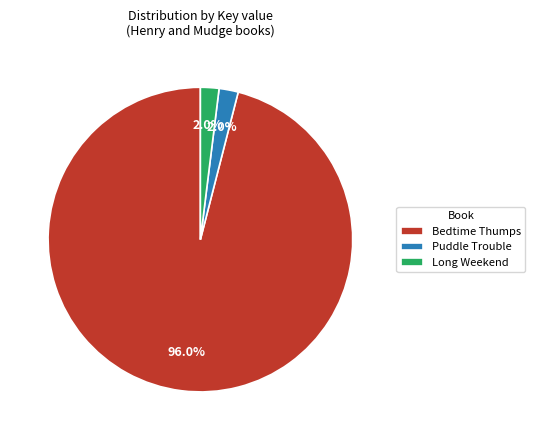

Which slice is the largest?

Bedtime Thumps